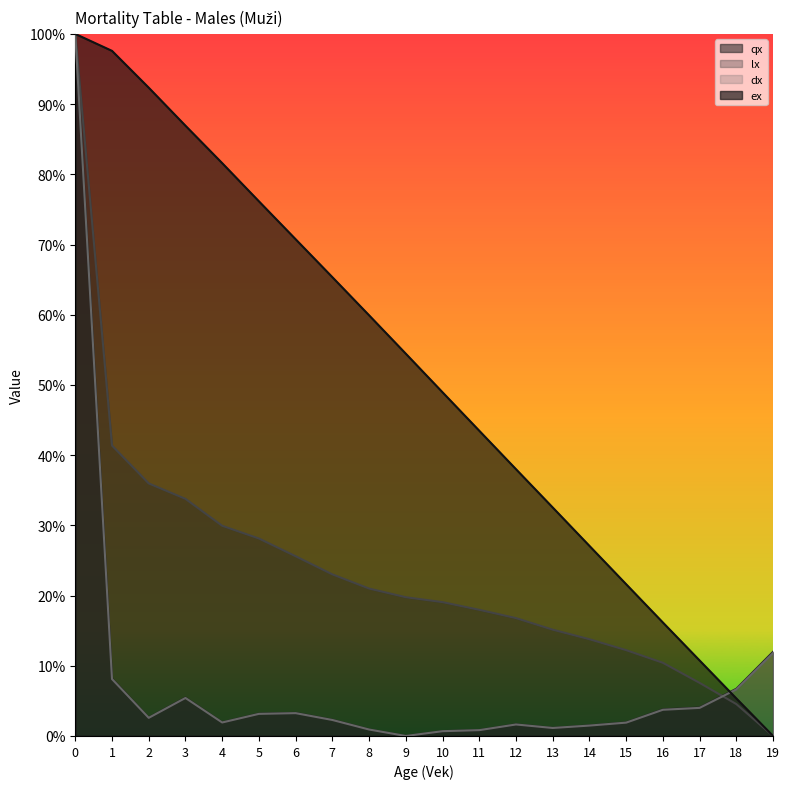

What is the difference between the maximum and second lowest values in the dx series?

1.0